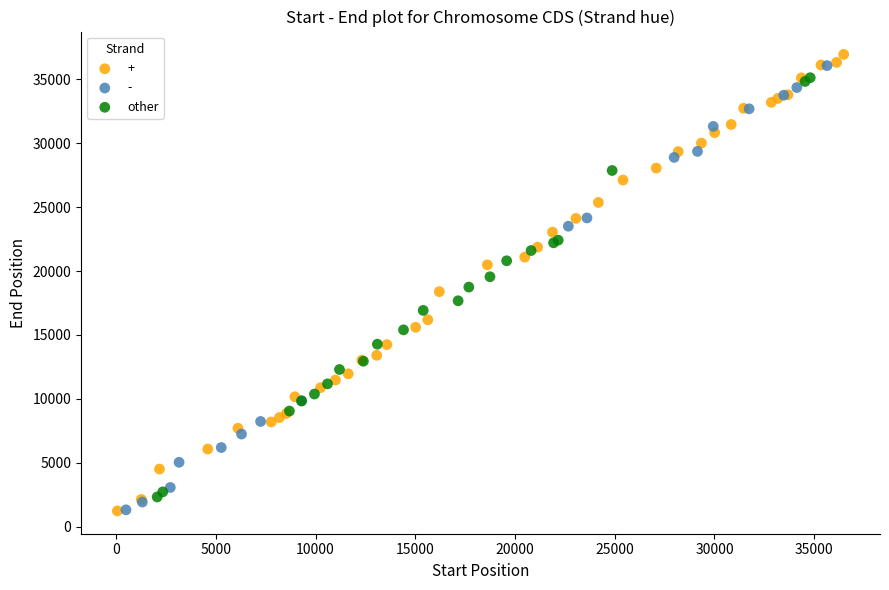

What are all the series names shown in the legend?

+, -, other